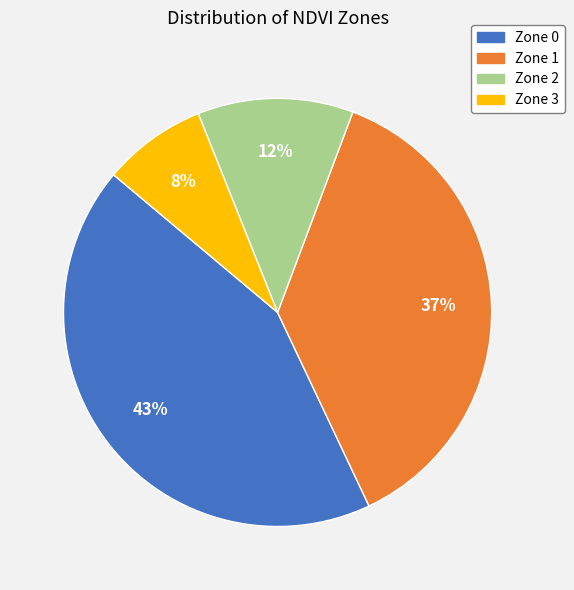

Do Zone 3 and Zone 1 together represent more than half of the pie?

No